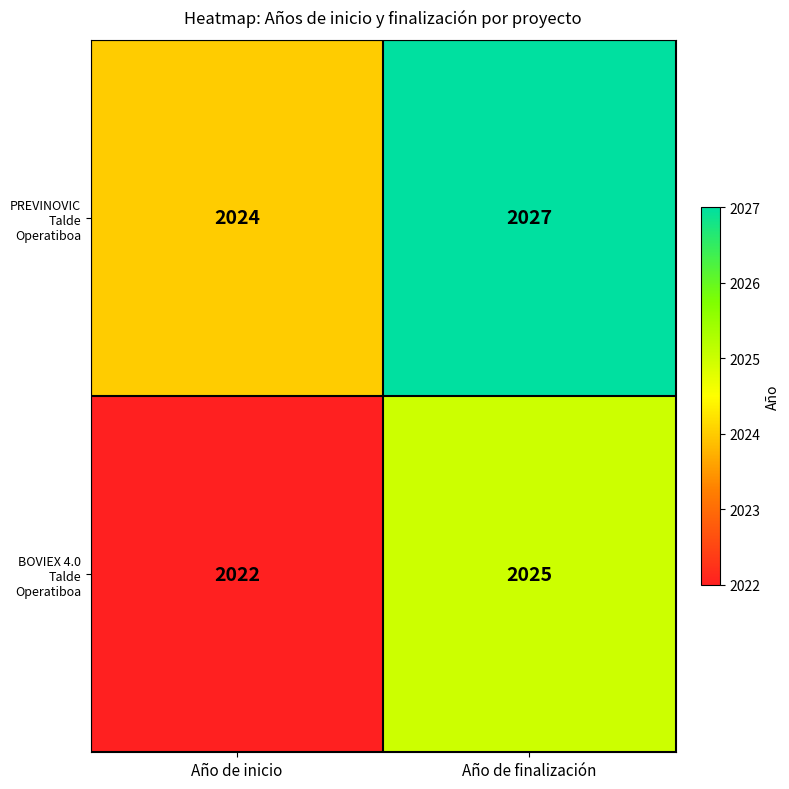

What is the lowest value of the BOVIEX 4.0 Talde Operatiboa series?

2022